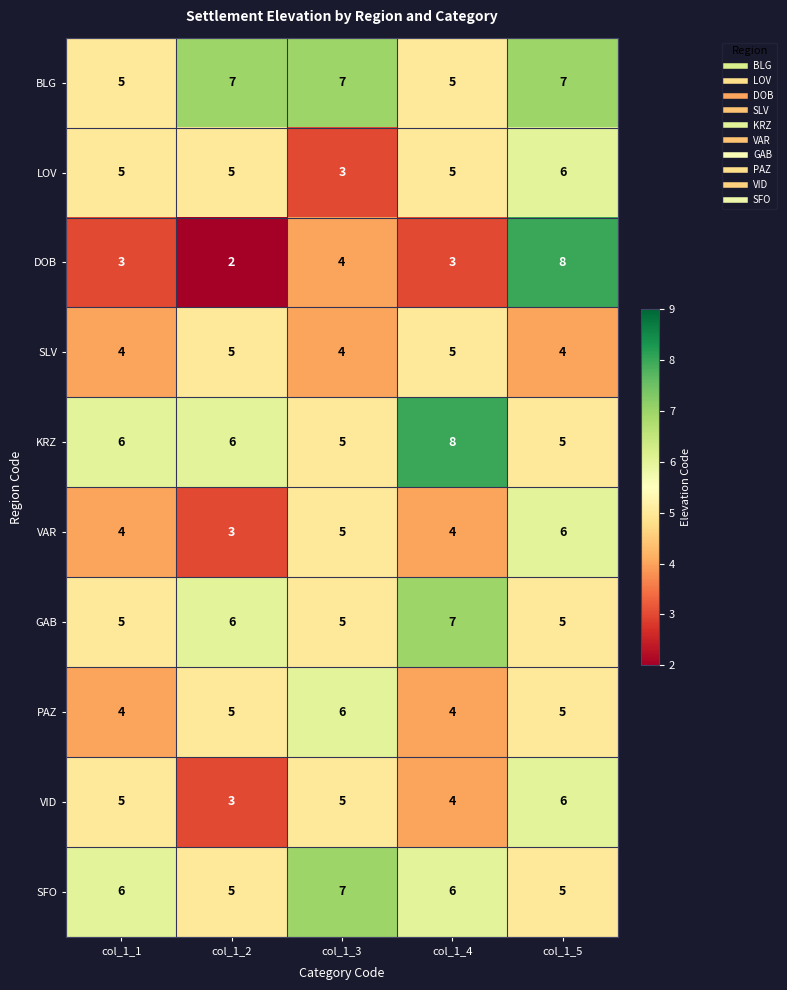

How many LOV values are between 5 and 6?

4